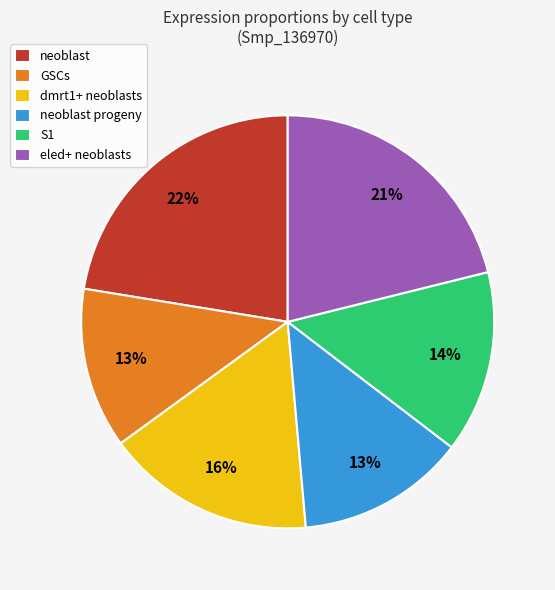

Which has a higher value, dmrt1+ neoblasts or GSCs?

dmrt1+ neoblasts